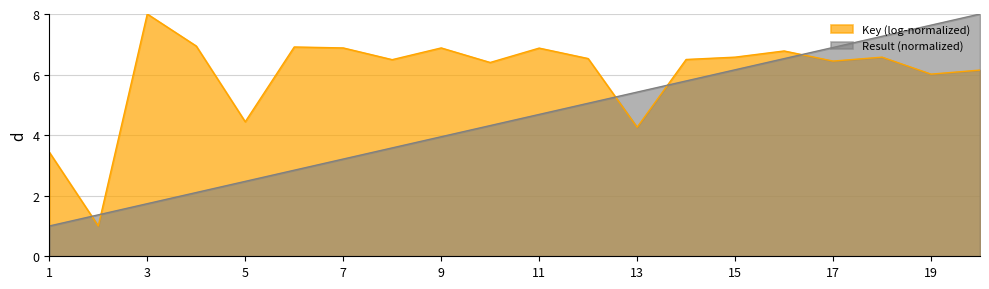

Reading left to right, list all the values displayed in this chart.

1=1.0	2=1.4	3=1.7	4=2.1	5=2.5	6=2.8	7=3.2	8=3.6	9=3.9	10=4.3	11=4.7	12=5.1	13=5.4	14=5.8	15=6.2	16=6.5	17=6.9	18=7.3	19=7.6	20=8.0